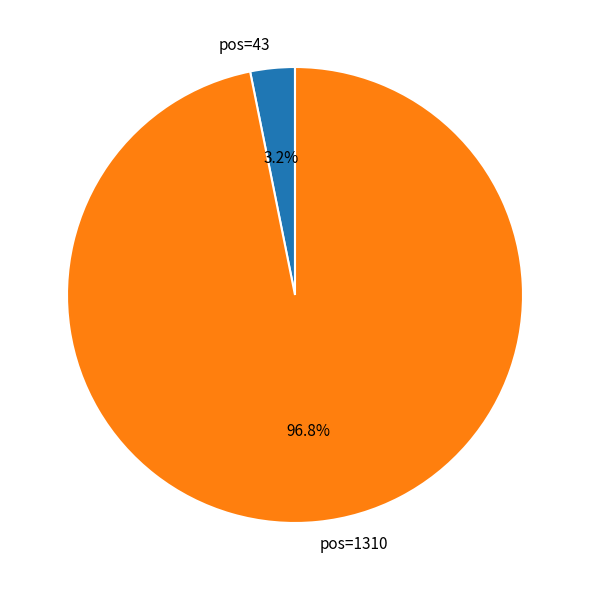

What is the largest slice in the pie chart?

pos=1310